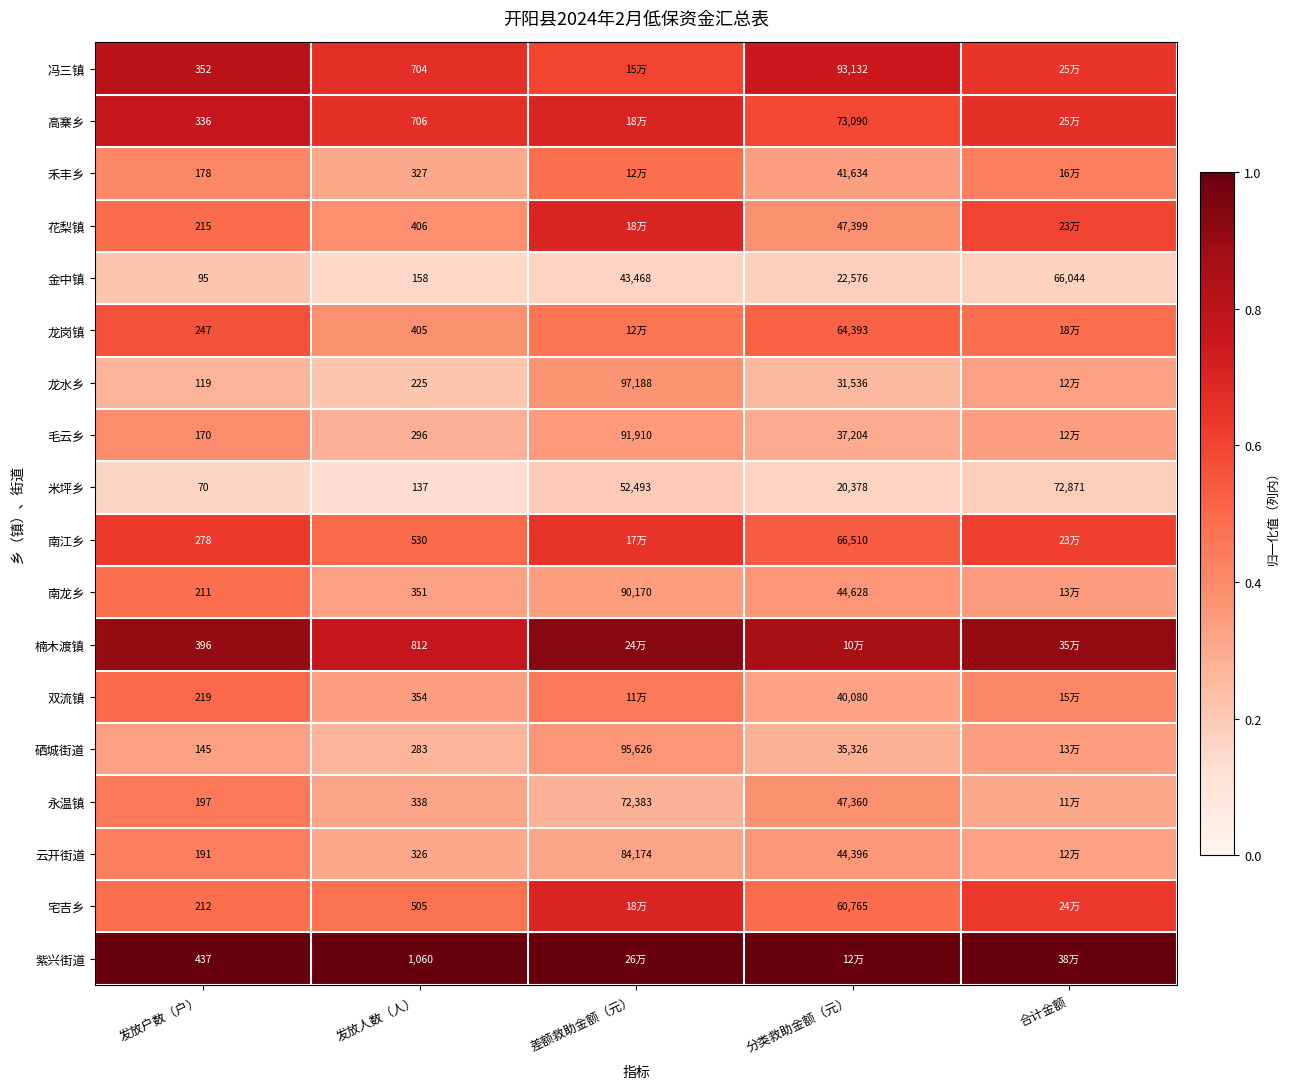

At which label does 米坪乡 reach its minimum?

发放户数（户）